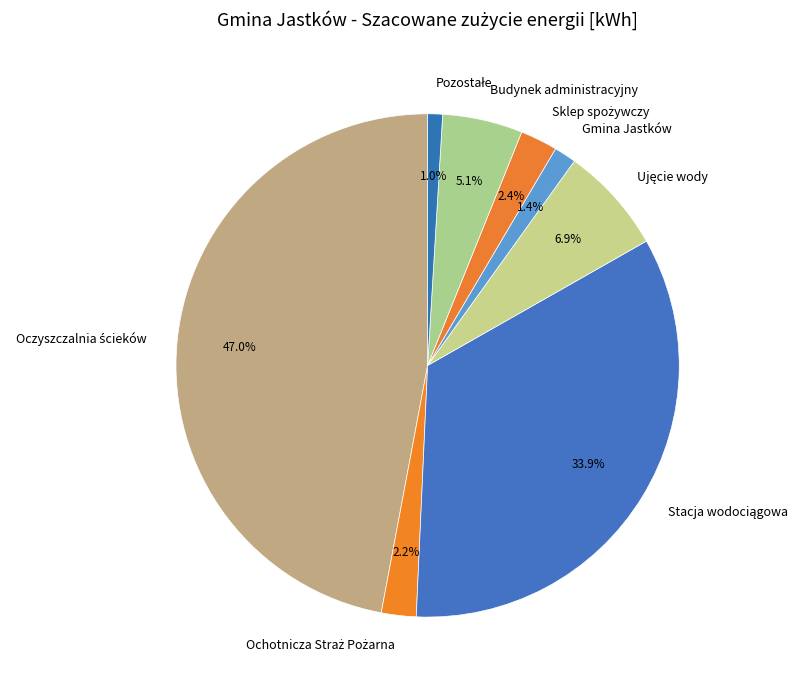

Does Gmina Jastków account for over 50% of the chart?

No